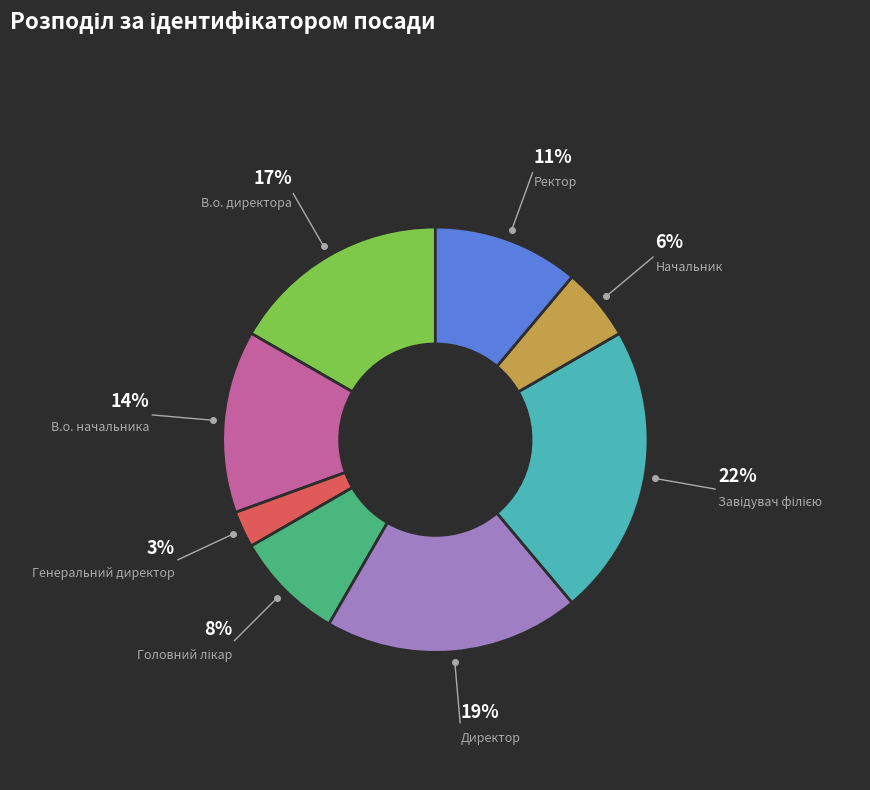

Is there any slice that represents more than half of the pie?

No